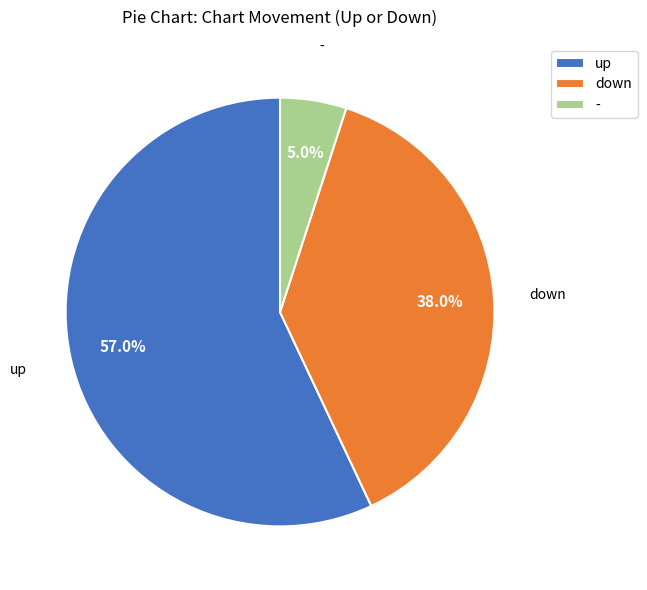

Approximately how many times larger is the value at down compared to -?

7.6